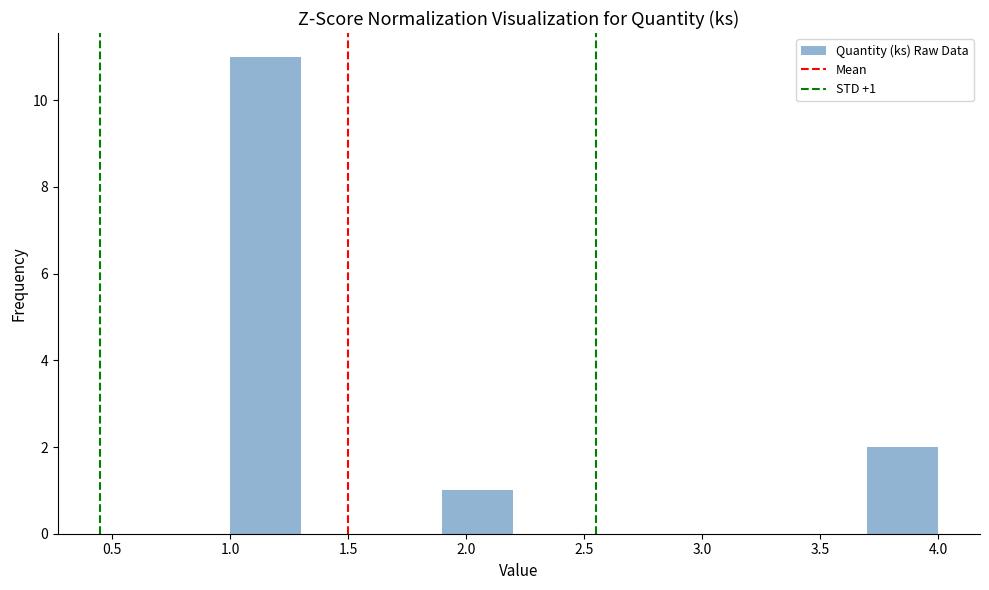

Over which range of the x-axis is the bar tallest?

1.0 to 1.3